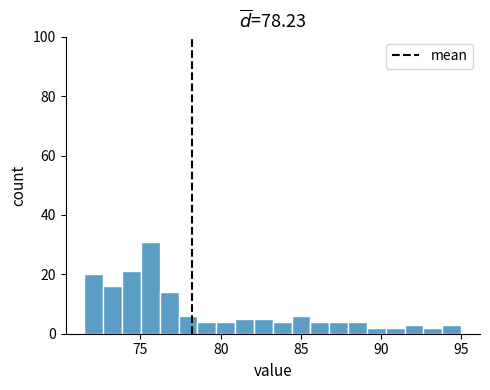

Around what value on the x-axis is the tallest bar? Give the approximate position of its centre, as read against the axis.

75.5